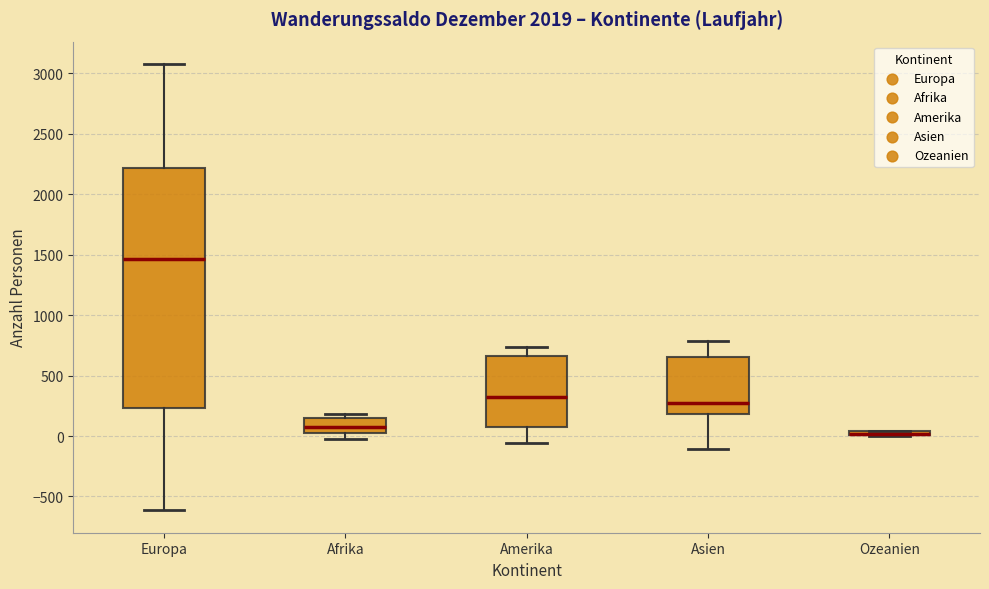

Which box is the tallest, from its lower edge to its upper edge?

Europa